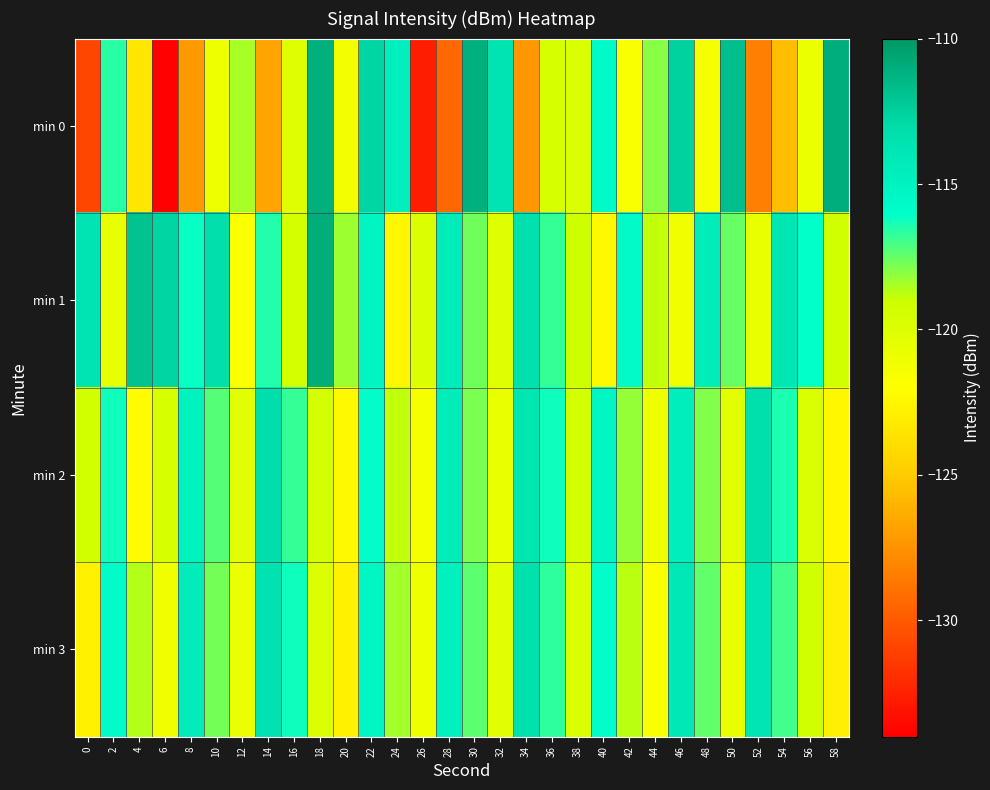

Reading left to right, what are all the values shown in this chart?

min 0: 0=-130.8	2=-116.6	4=-123.3	6=-133.9	8=-127.2	10=-121.0	12=-118.5	14=-126.7	16=-120.2	18=-111.1	20=-121.3	22=-112.8	24=-114.7	26=-132.7	28=-129.4	30=-111.1	32=-113.7	34=-127.3	36=-119.6	38=-119.8	40=-115.7	42=-121.7	44=-118.0	46=-112.6	48=-121.5	50=-111.7	52=-128.3	54=-125.5	56=-120.9	58=-111.0
min 1: 0=-113.7	2=-120.7	4=-111.9	6=-112.7	8=-116.2	10=-113.2	12=-121.7	14=-116.5	16=-119.4	18=-111.0	20=-118.3	22=-115.2	24=-122.4	26=-119.9	28=-114.3	30=-117.7	32=-120.1	34=-113.4	36=-116.8	38=-119.0	40=-122.3	42=-115.7	44=-118.9	46=-121.1	48=-114.3	50=-117.6	52=-120.8	54=-113.9	56=-116.0	58=-119.2
min 2: 0=-119.3	2=-116.2	4=-122.1	6=-119.6	8=-114.9	10=-117.3	12=-120.3	14=-113.1	16=-116.8	18=-119.4	20=-122.3	22=-115.9	24=-118.9	26=-121.5	28=-114.3	30=-117.9	32=-120.8	34=-113.9	36=-116.2	38=-119.4	40=-115.3	42=-118.2	44=-121.1	46=-114.6	48=-117.9	50=-120.3	52=-113.3	54=-116.4	56=-119.8	58=-122.4
min 3: 0=-122.8	2=-115.7	4=-118.6	6=-121.1	8=-114.4	10=-117.8	12=-120.8	14=-113.6	16=-116.3	18=-119.9	20=-122.8	22=-115.4	24=-118.4	26=-121.0	28=-114.8	30=-117.4	32=-120.3	34=-113.4	36=-116.7	38=-119.9	40=-115.8	42=-118.7	44=-121.6	46=-114.1	48=-117.4	50=-120.8	52=-113.8	54=-116.9	56=-119.3	58=-122.9